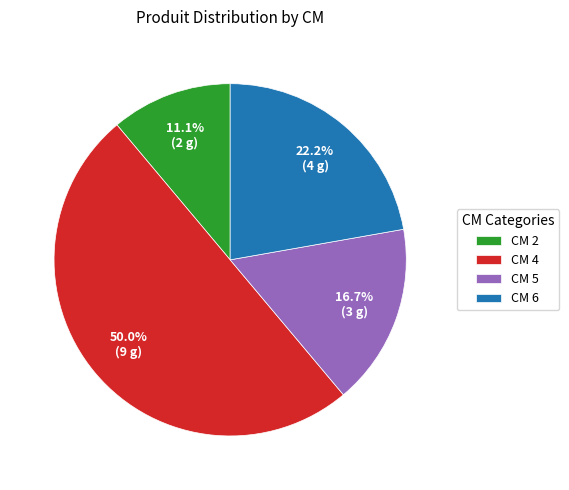

How many slices are in this pie chart?

4